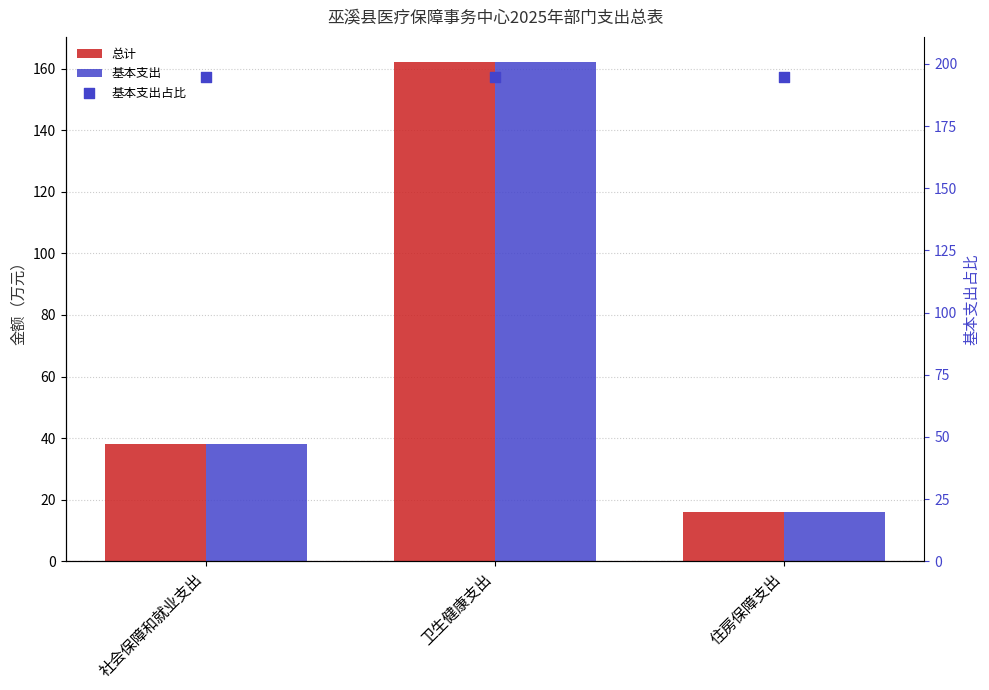

Which series reaches the minimum Y coordinate?

总计